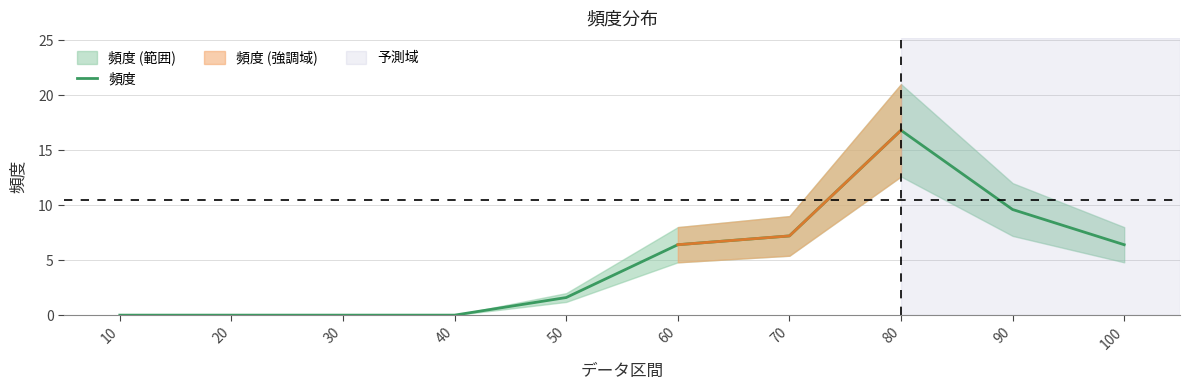

What is the approximate value at 70?

7.2